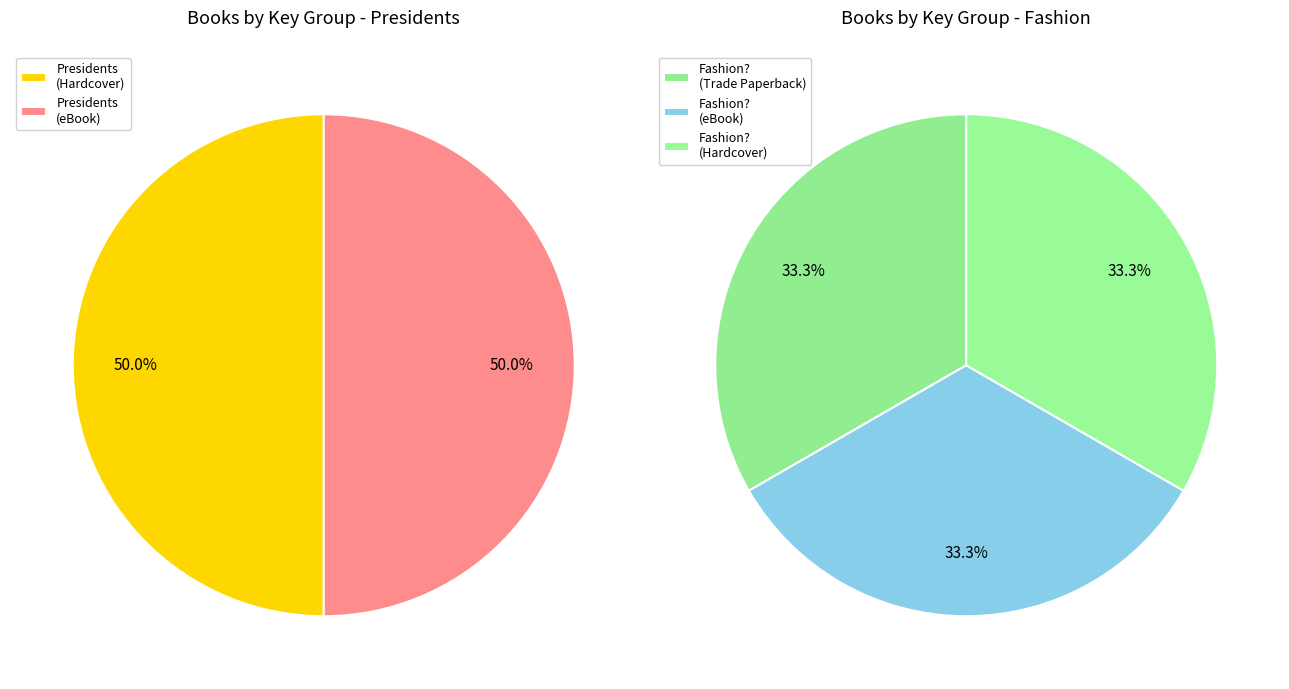

Is So You Want to Work in Fashion? (eBook) the majority of the pie?

No